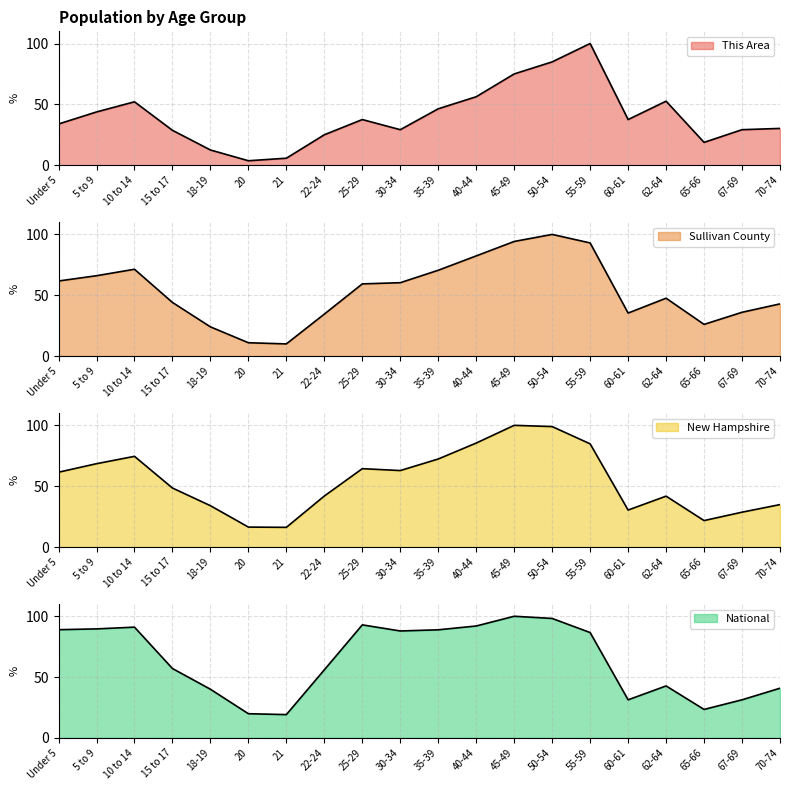

What is the lowest value of the This Area series?

3.6